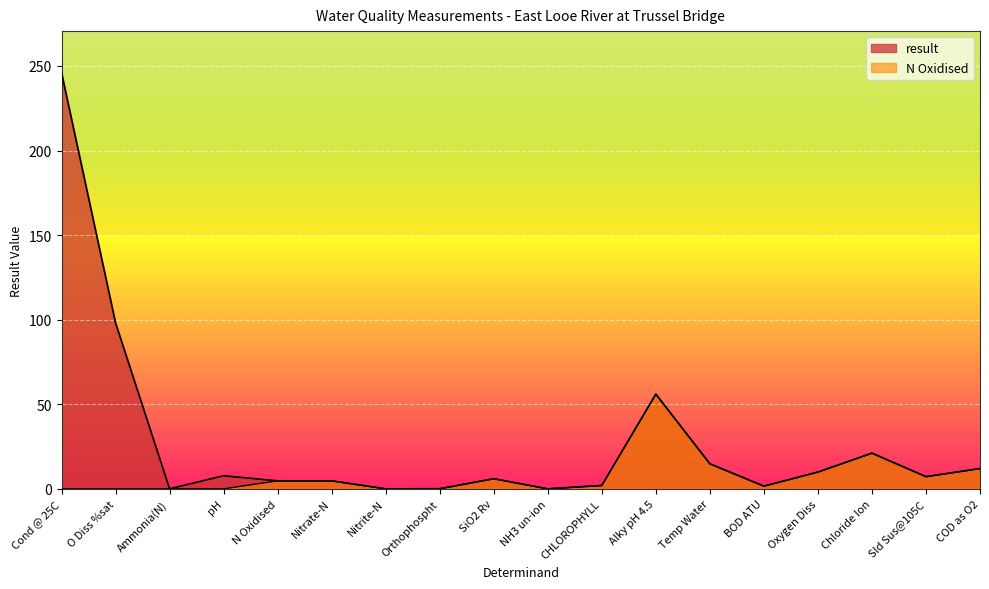

Which has a higher value, NH3 un-ion or O Diss %sat?

O Diss %sat